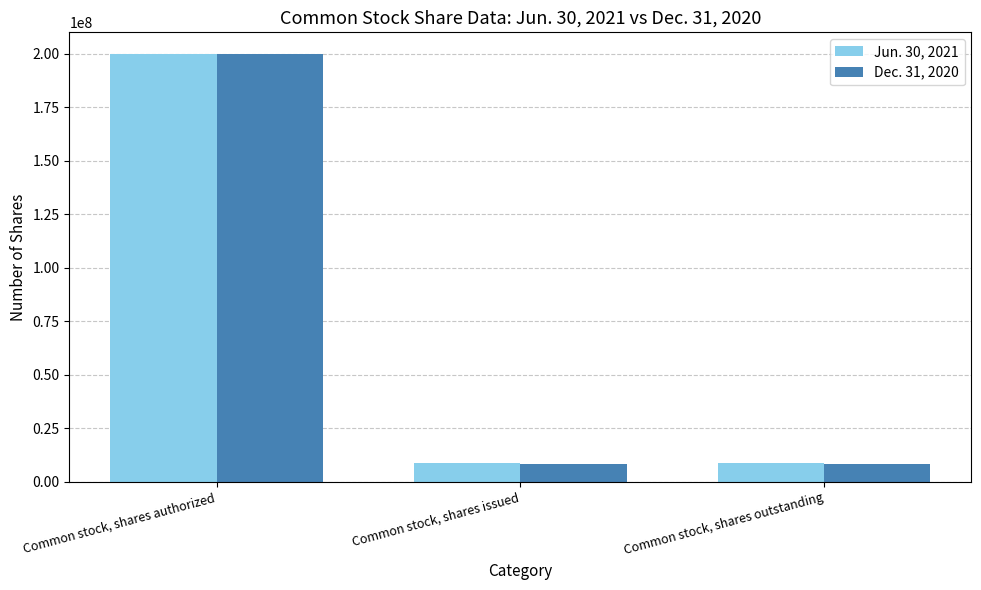

What is the lowest value of the Dec. 31, 2020 series?

8514070